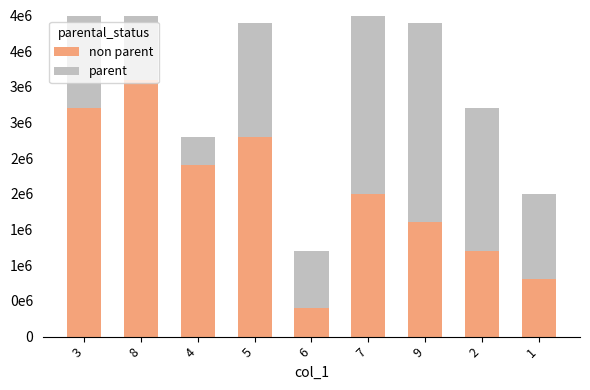

What is the average value of the parent series?

2000000